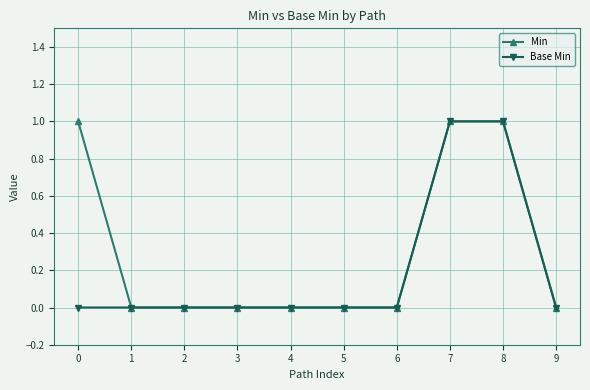

What is the difference between the Base Min values at 2 and 8?

1